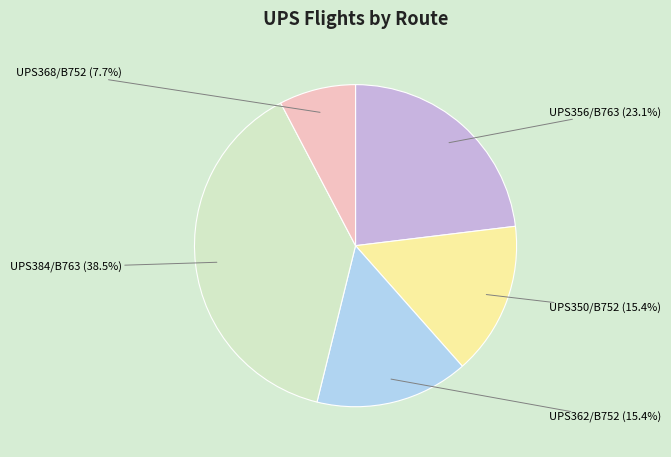

Does any single category account for the majority?

No